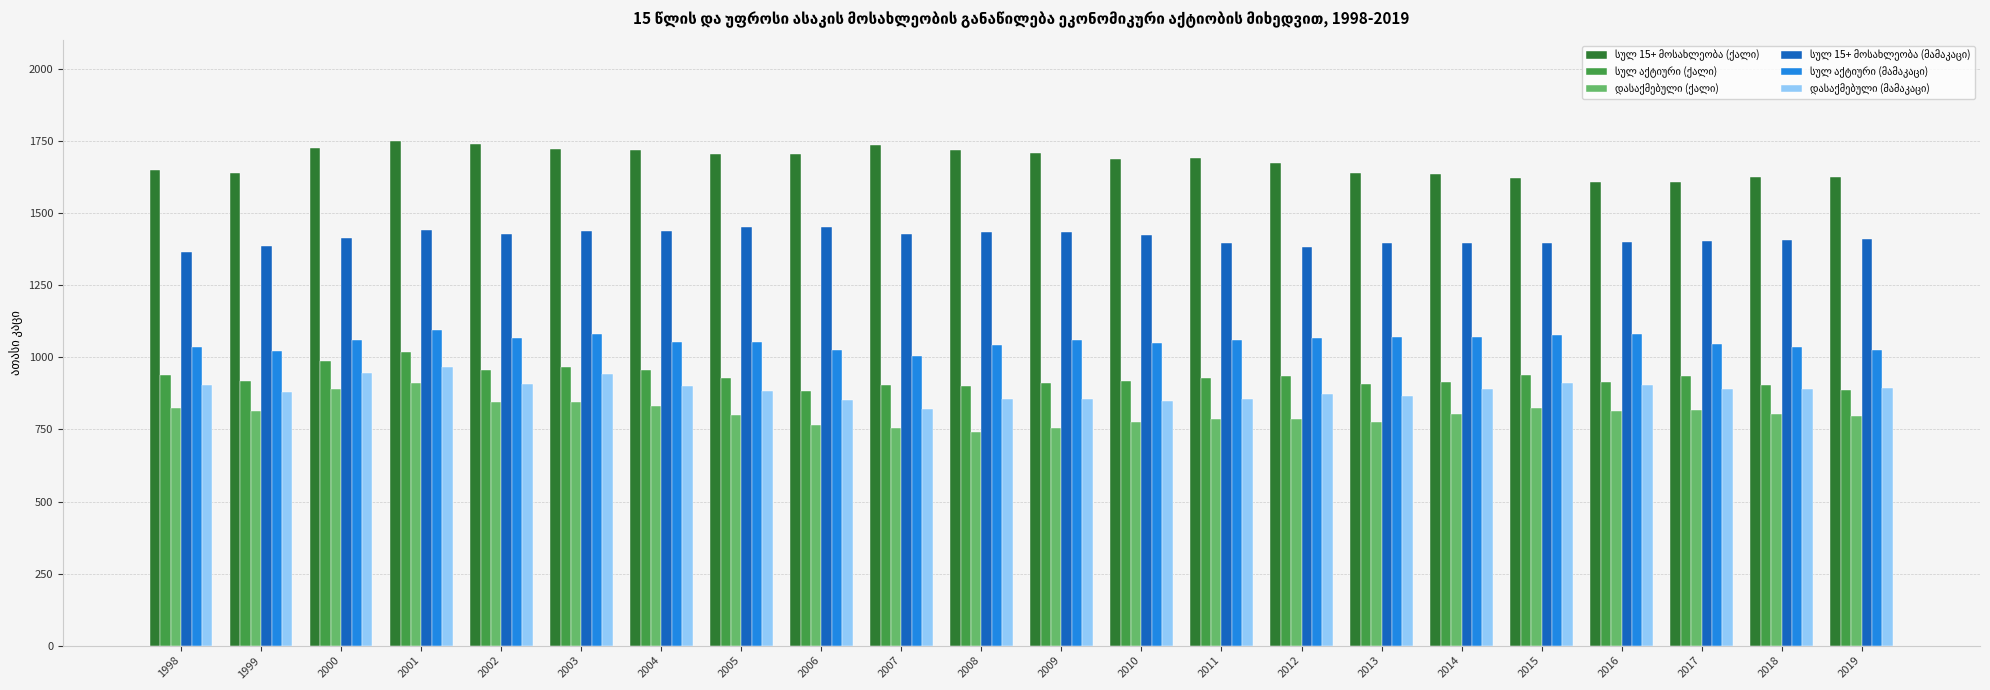

What is the total value across all series at 2000?

7028.0